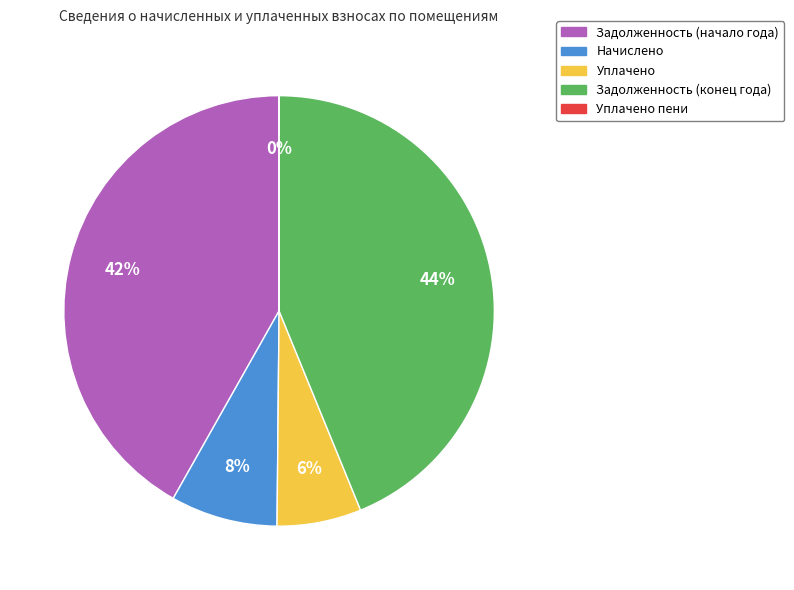

Is there a majority slice in this chart?

No